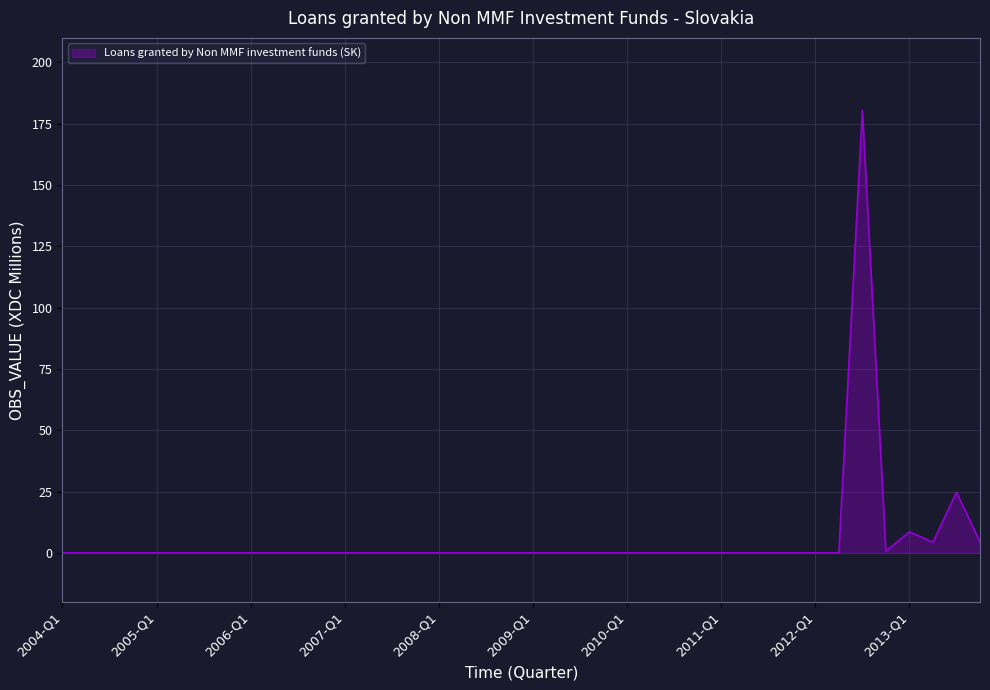

What is the average value?

5.6